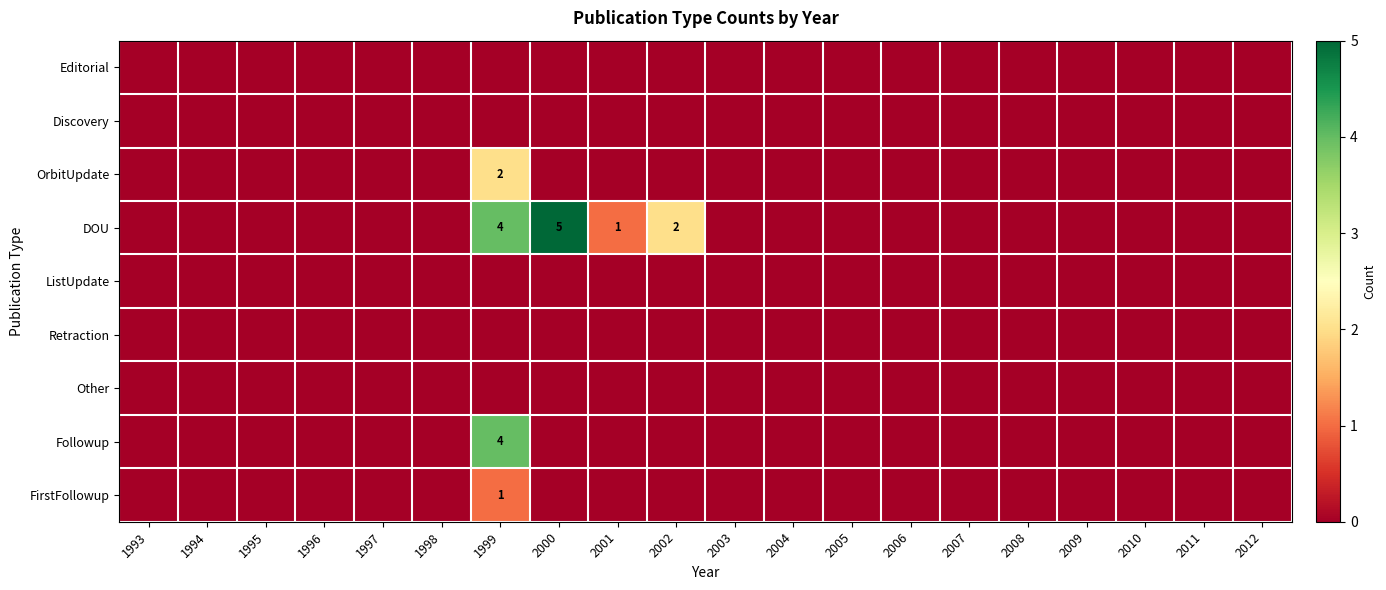

At which category is the sum across all series the highest?

1999